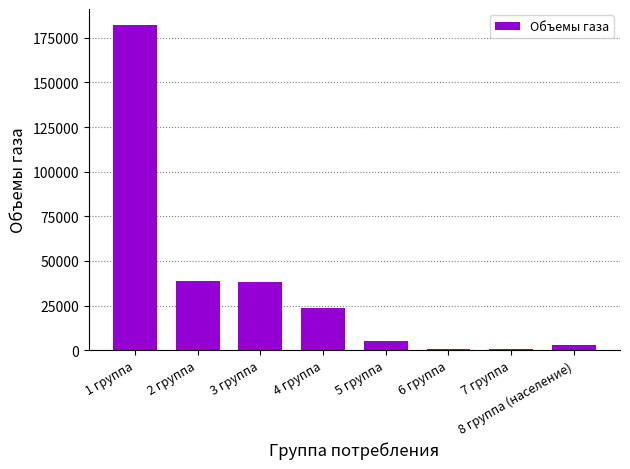

How many data points does each series have?

8